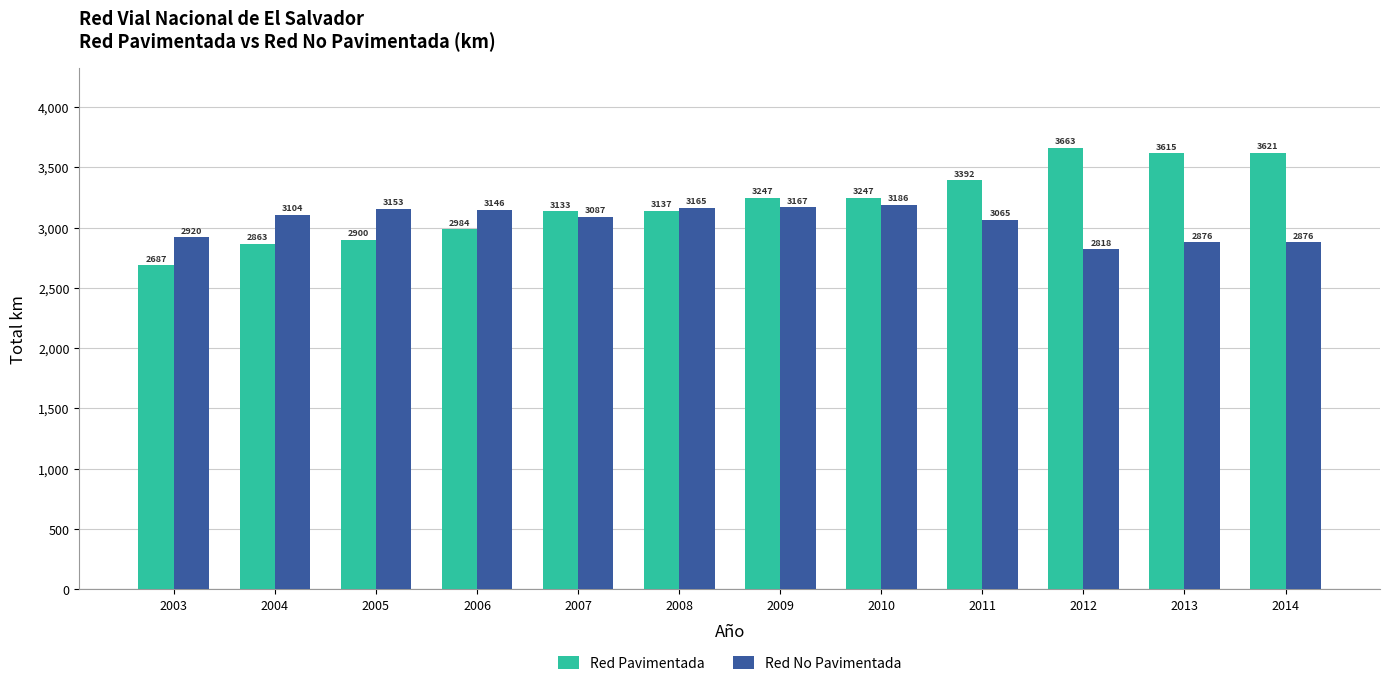

How many bars are there in total?

24